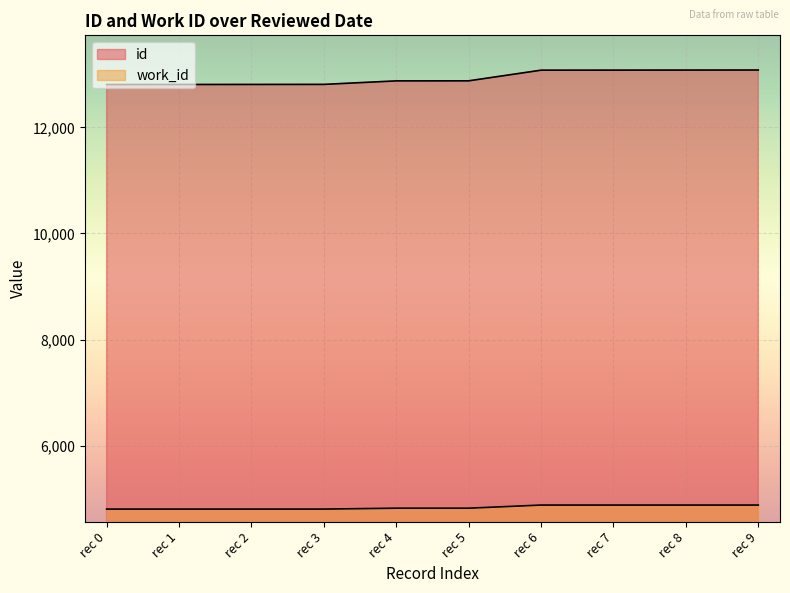

True or false: id has a value of 13082 at rec 9.

True